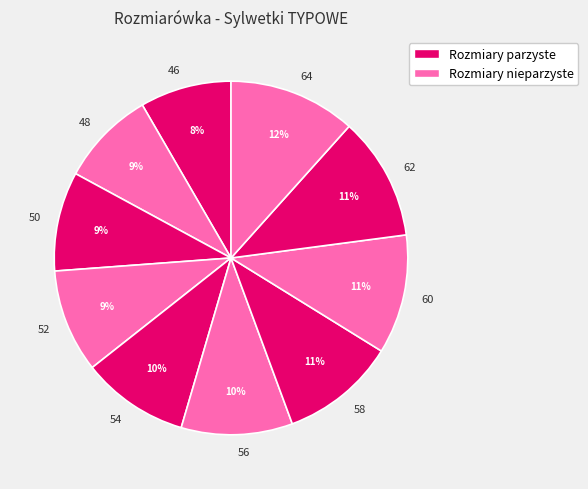

Does any single category account for the majority?

No